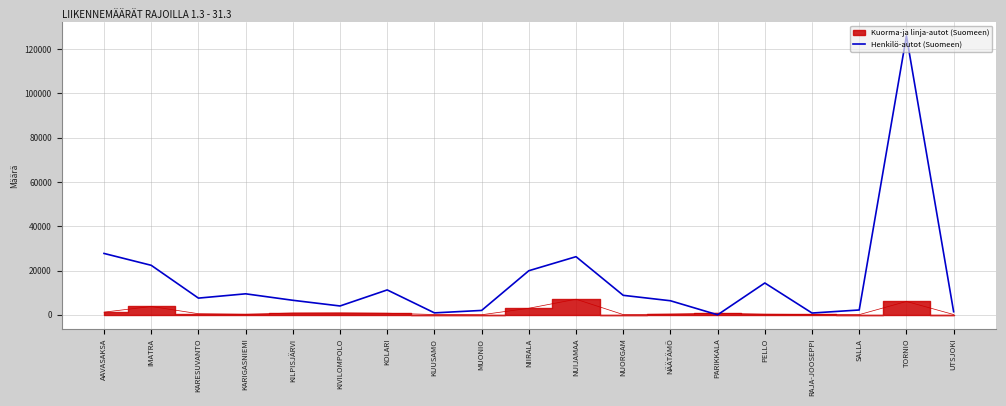

What is the greatest value displayed?

125960